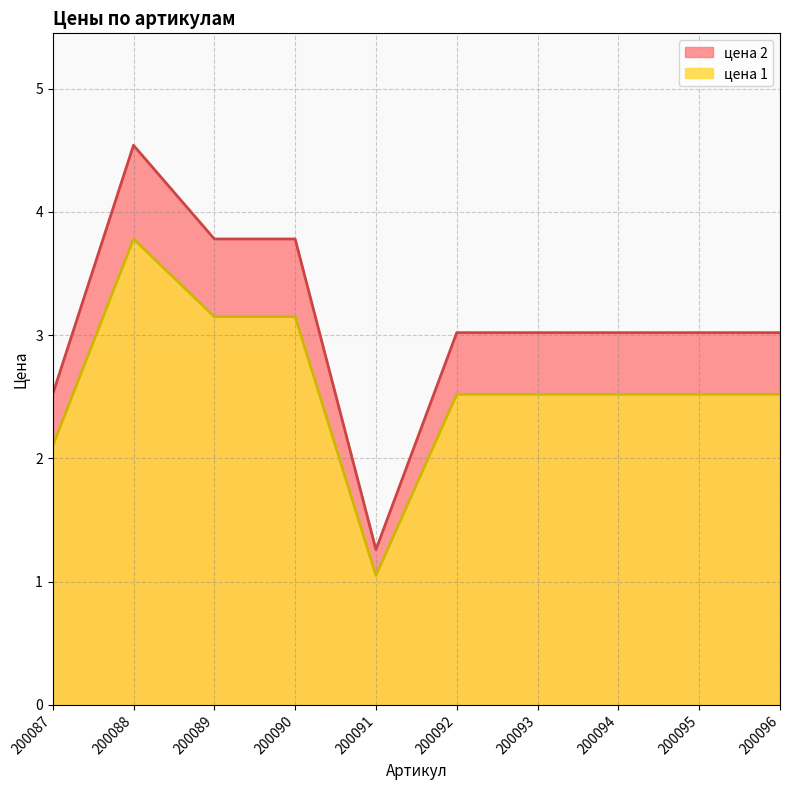

What is the sum of the цена 1 values at 200096 and 200087?

4.6